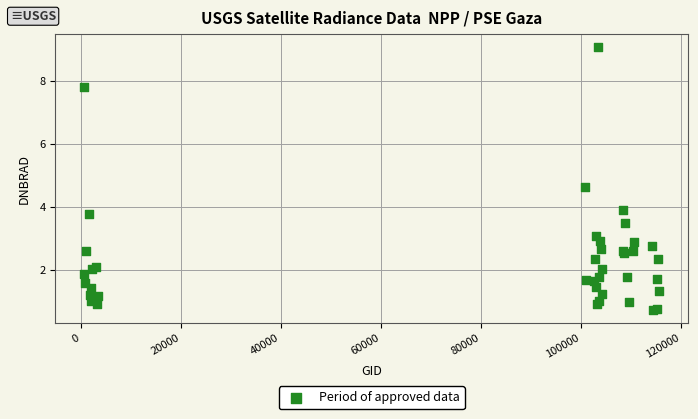

What Y value in the scatter plot is closest to 4?

3.9